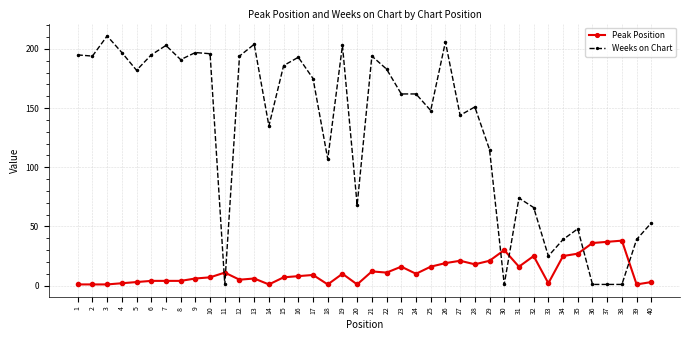

What is the sum of all Weeks on Chart values?

5240